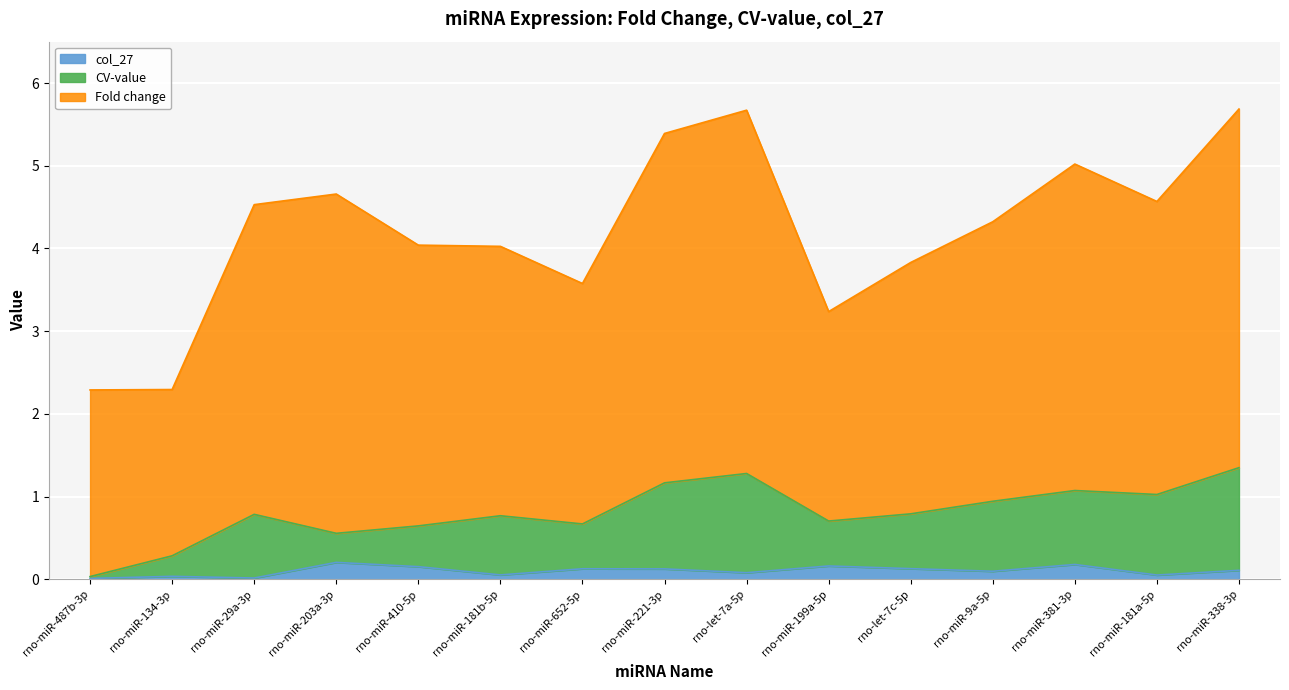

True or false: CV-value has more than 0 interior local peaks.

True